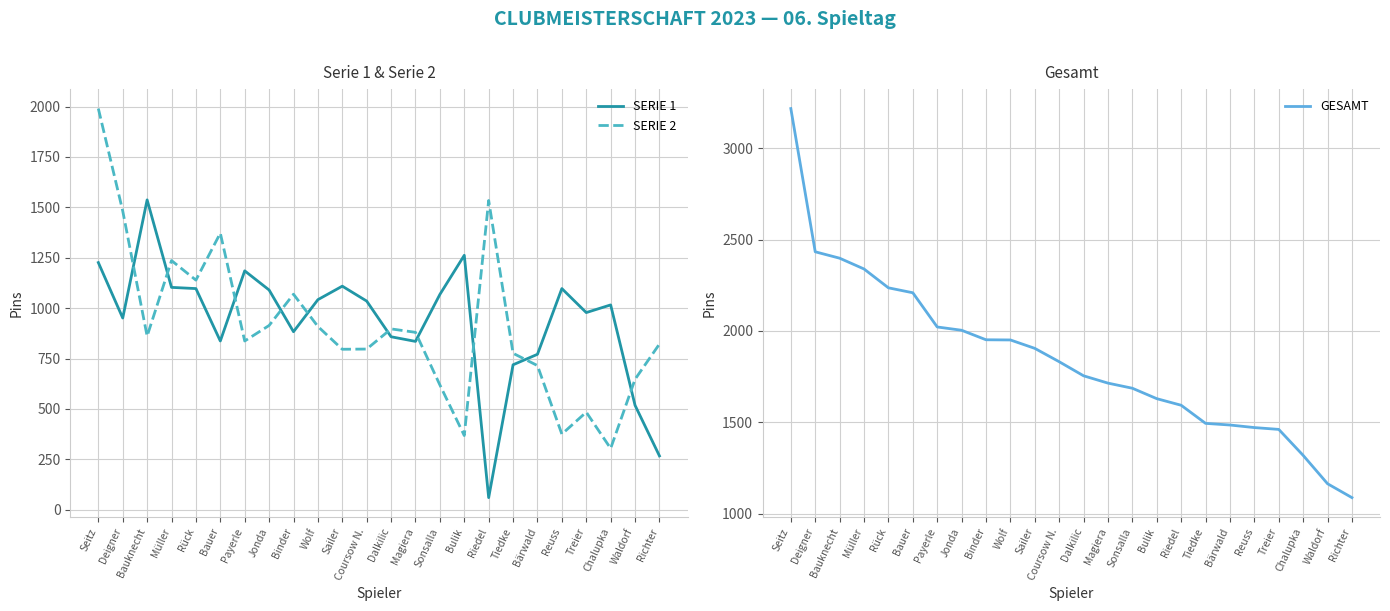

Between which two adjacent categories do SERIE 1 and SERIE 2 first intersect?

Deigner and Bauknecht